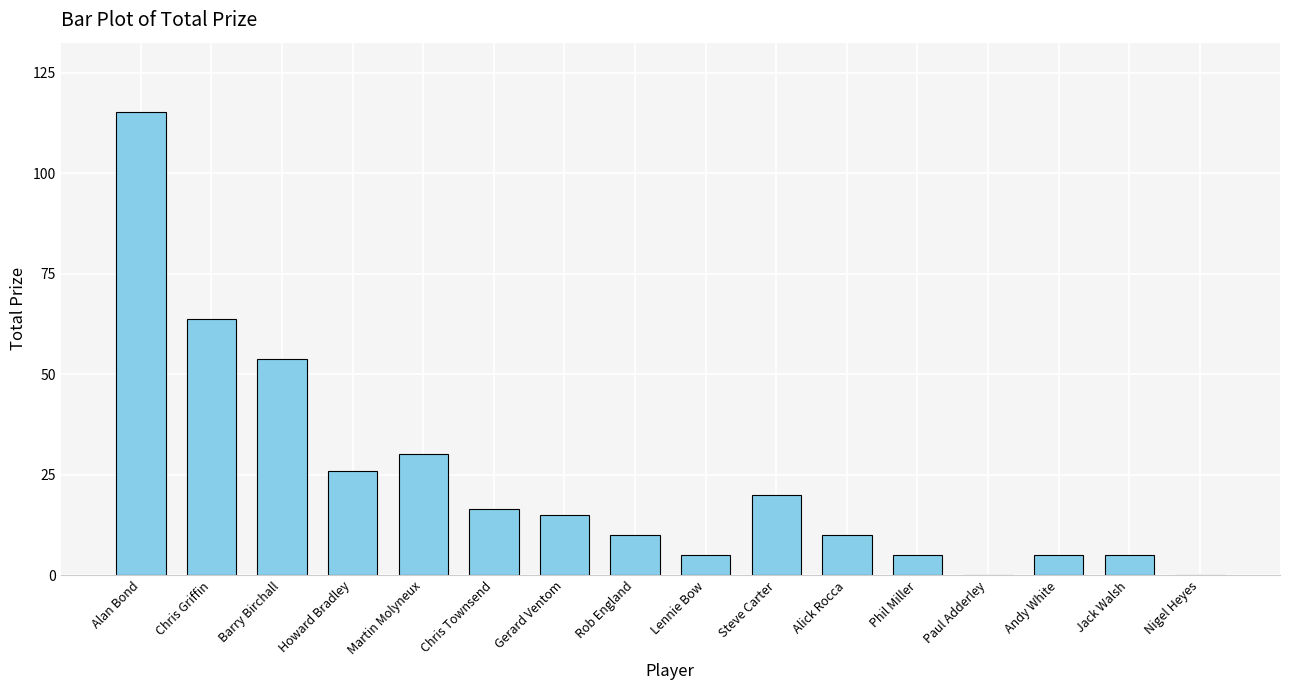

Where is the data nearest to the value 57?

Barry Birchall